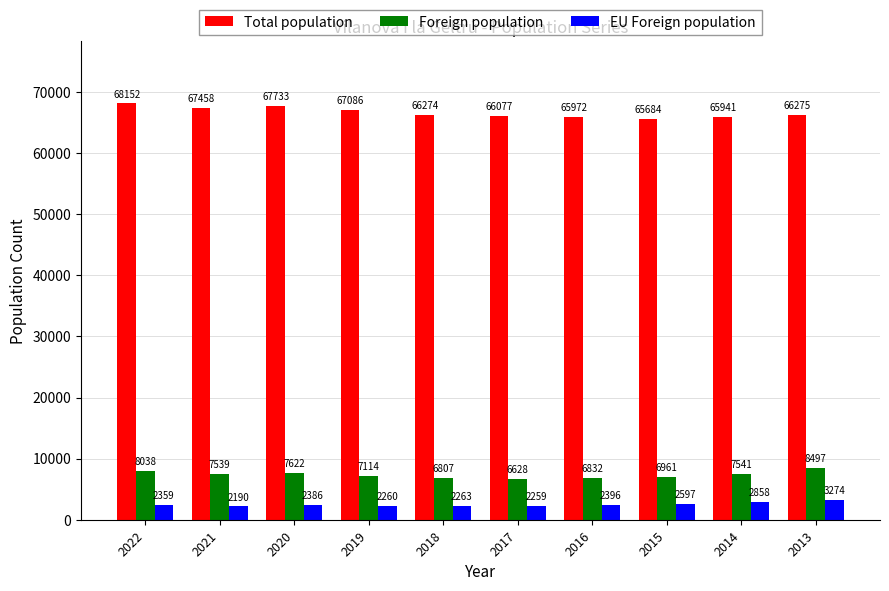

Rank the series at 2015 from highest to lowest value.

Total population, Foreign population, EU Foreign population